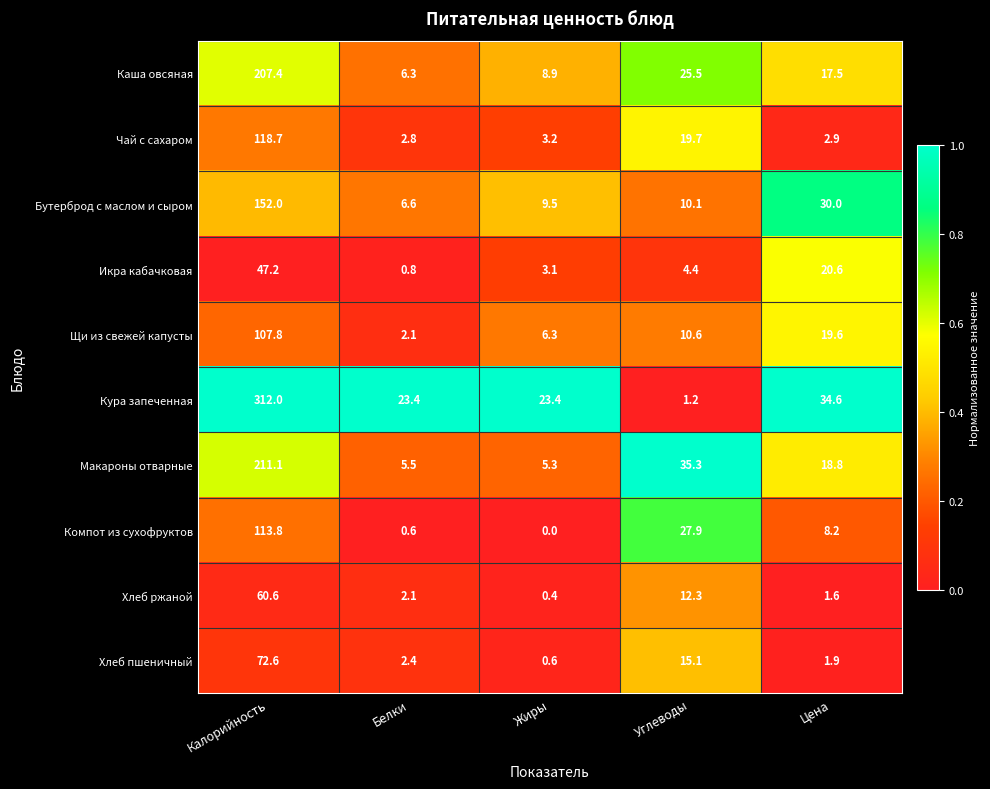

Which series changed the most between Углеводы and Цена?

Кура запеченная